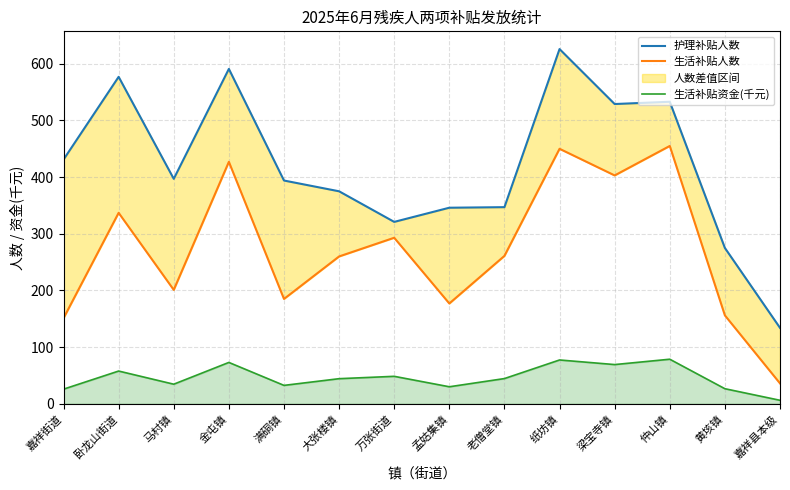

At which label does 生活补贴资金(千元) reach its minimum?

嘉祥县本级